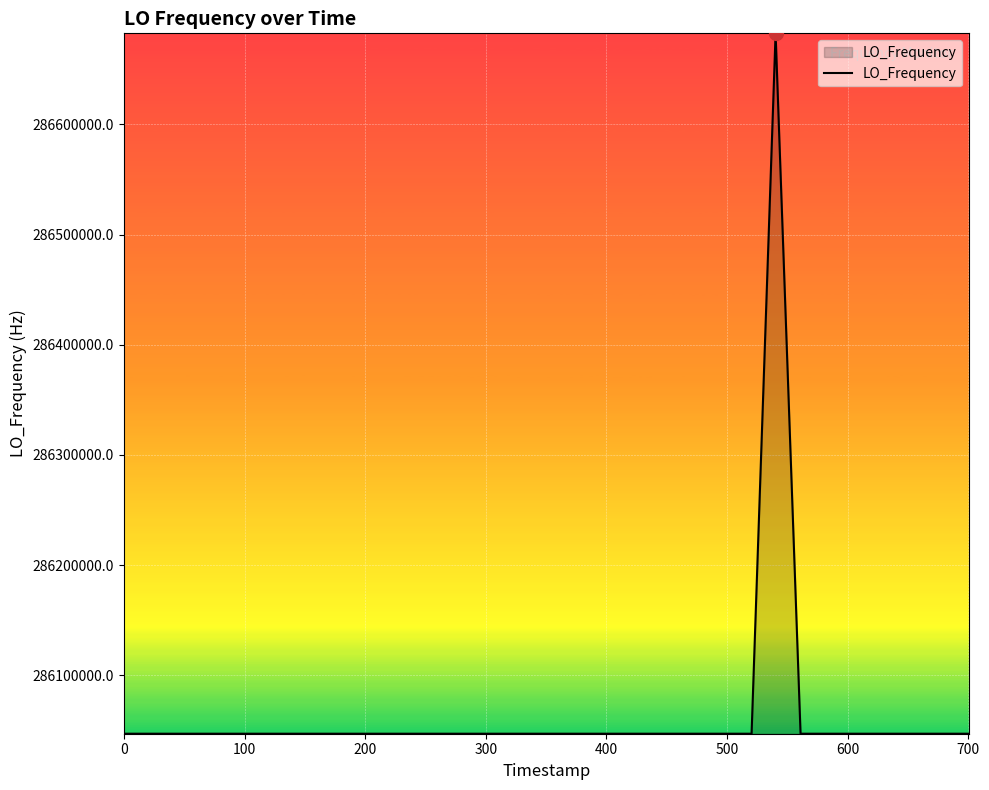

What is the maximum value shown in the chart?

286682704.3